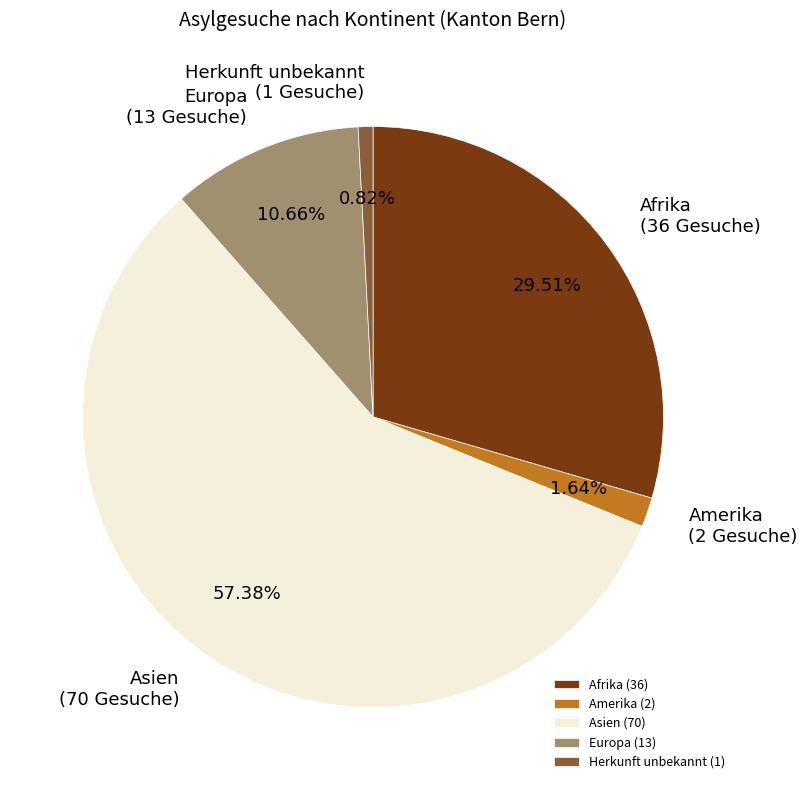

Which has a higher value, Herkunft unbekannt or Asien?

Asien